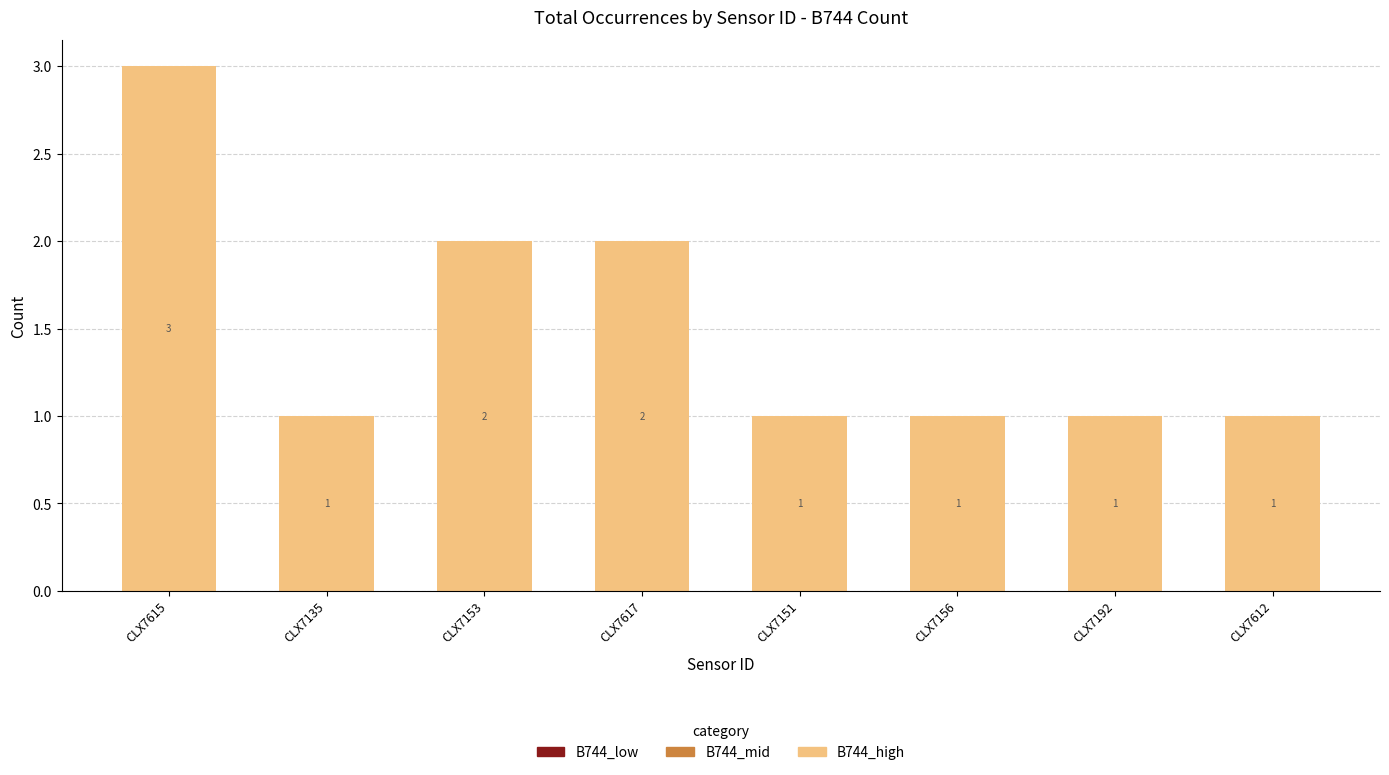

The chart shows a value of 2 at CLX7617. True or false?

True